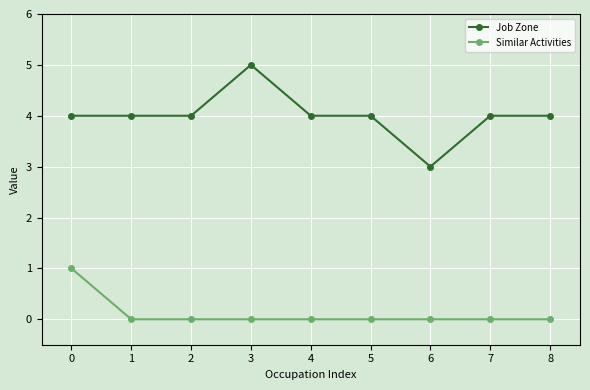

What is the lowest value of the Job Zone series?

3